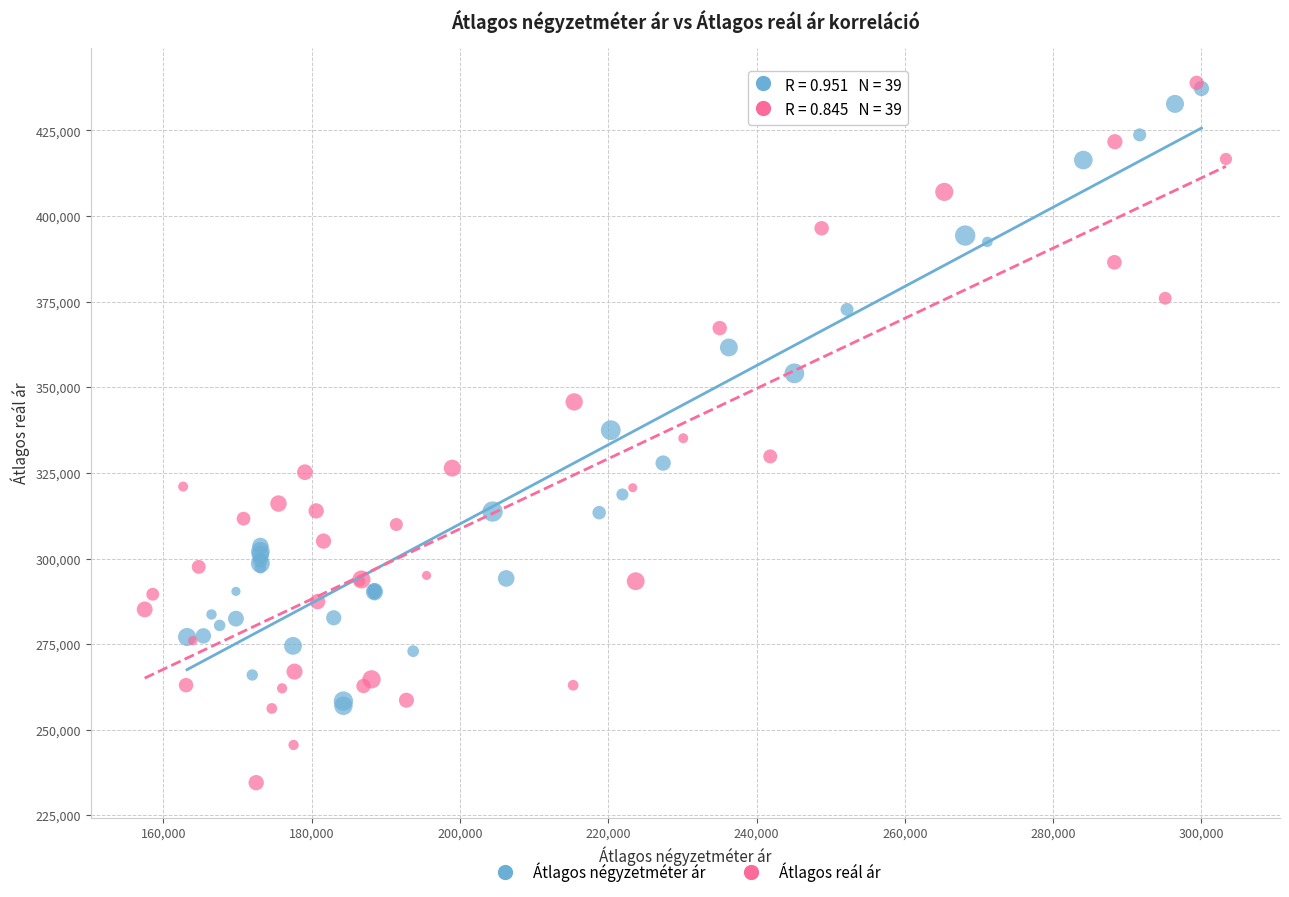

Which series has the widest spread of Y values?

Átlagos reál ár